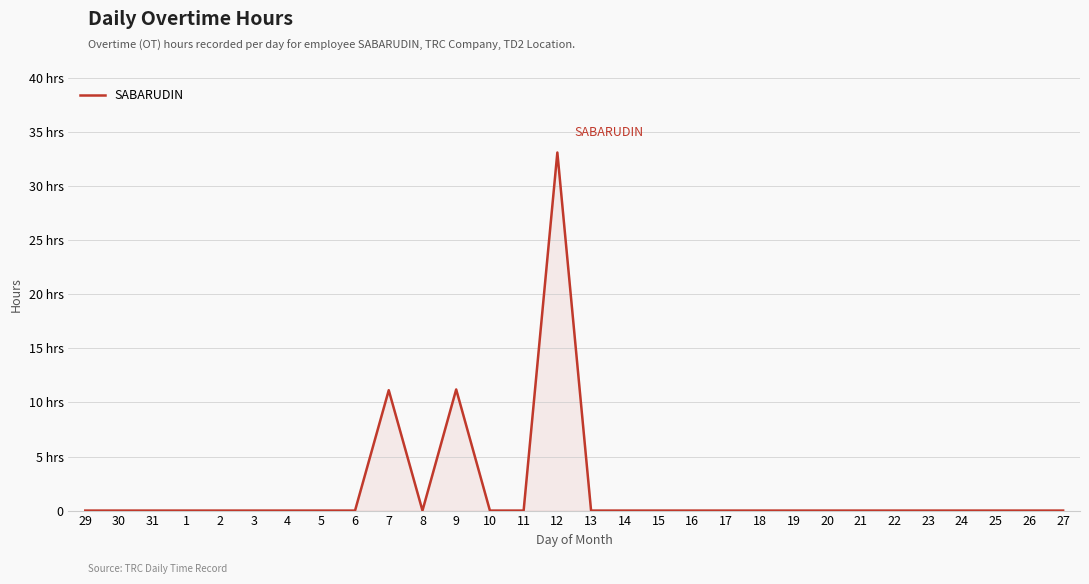

Between 23 and 26, which is larger?

23